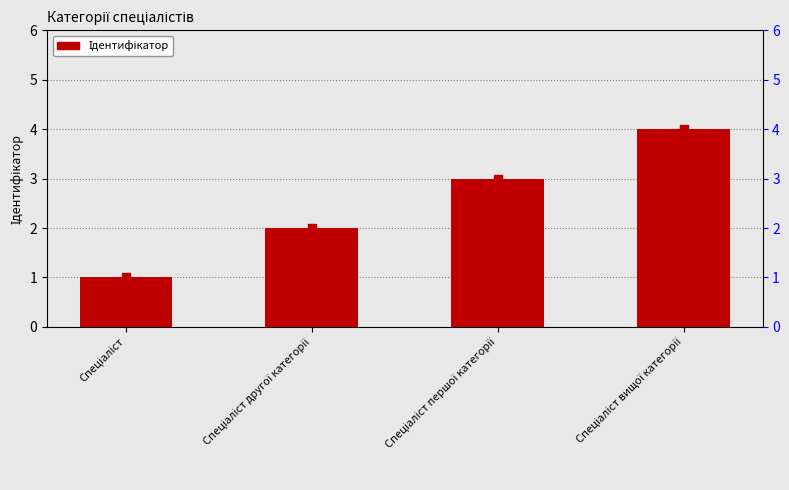

Which series has the largest total across all categories?

Ідентифікатор